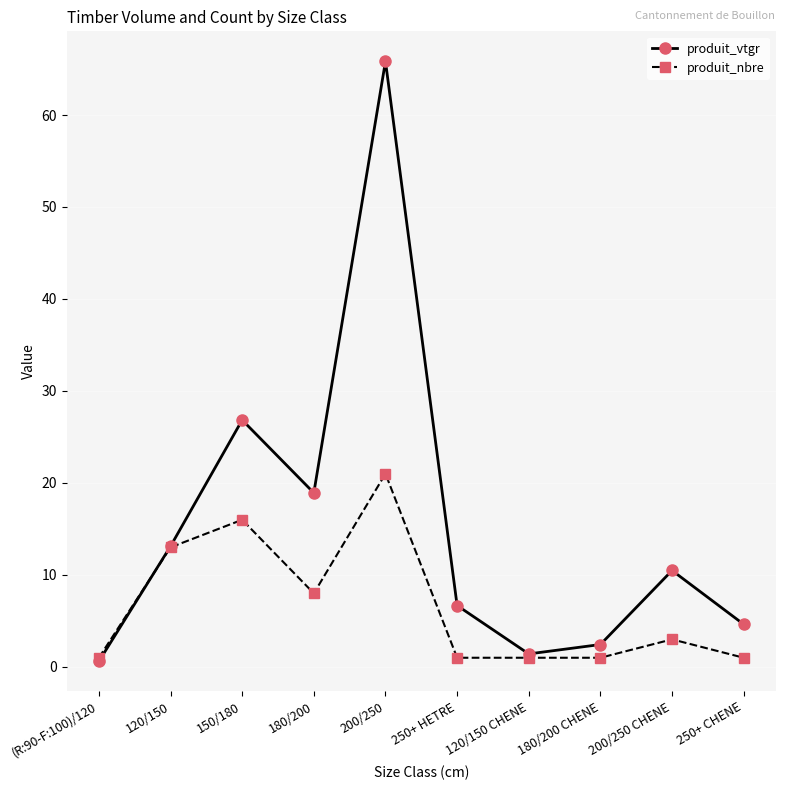

List the series in order of their peak value, highest first.

produit_vtgr, produit_nbre